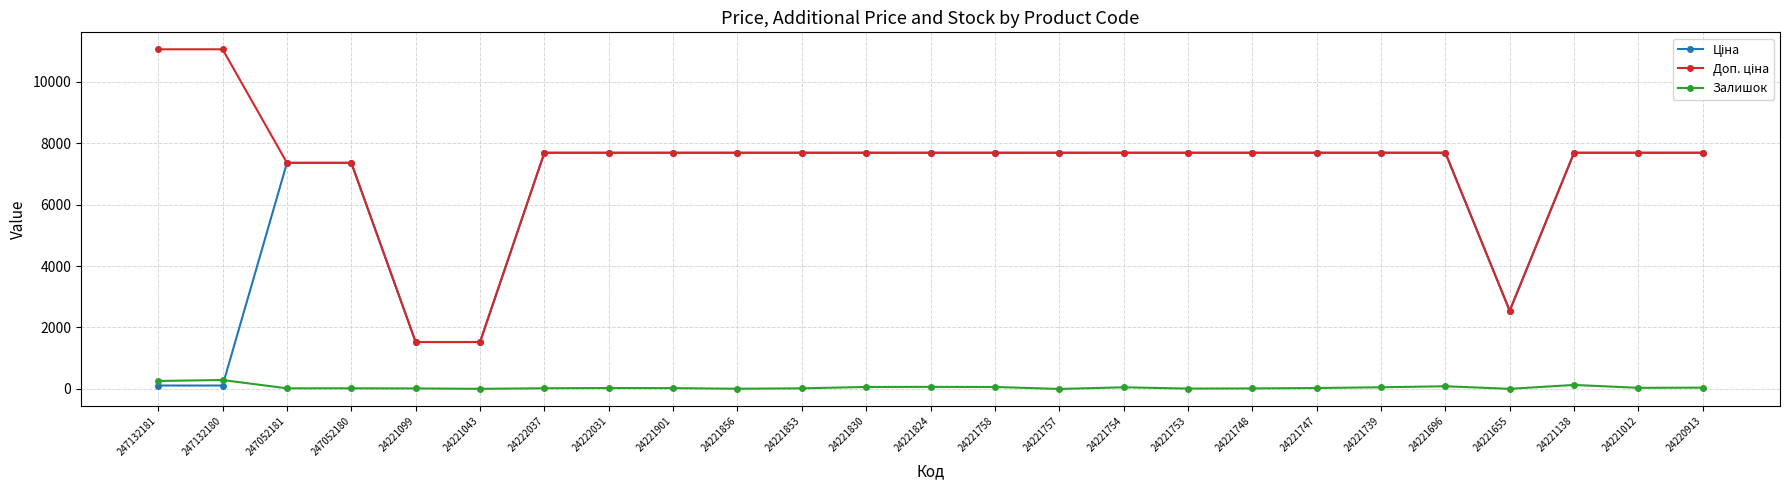

What is the greatest value displayed?

11055.0